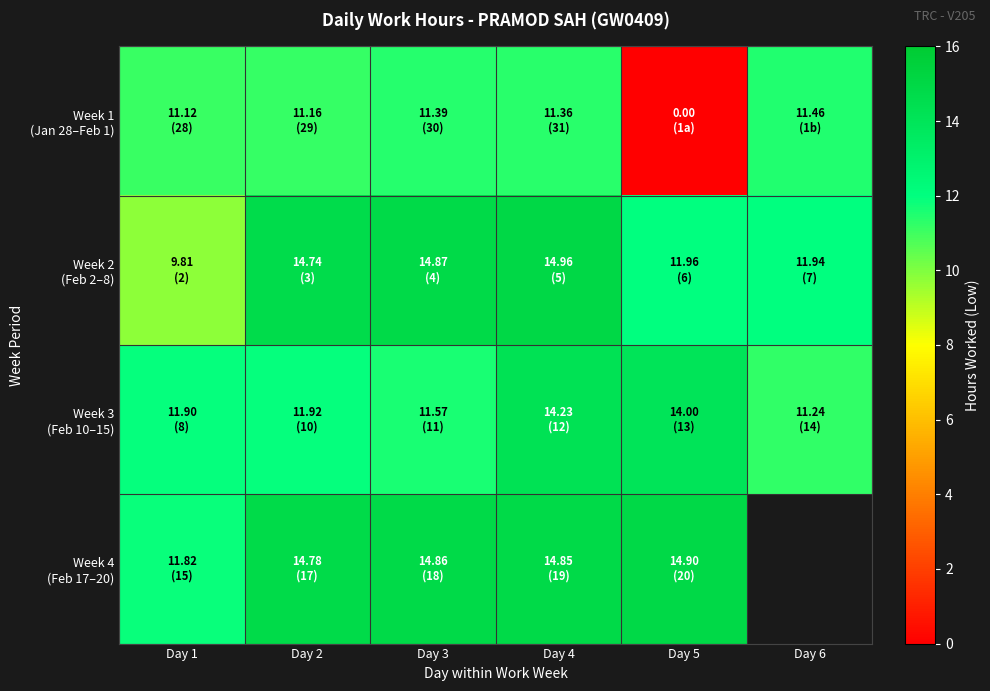

List the series in order of their overall mean, lowest first.

Week 1 (Jan 28–Feb 1), Week 3 (Feb 10–15), Week 2 (Feb 2–8), Week 4 (Feb 17–20)